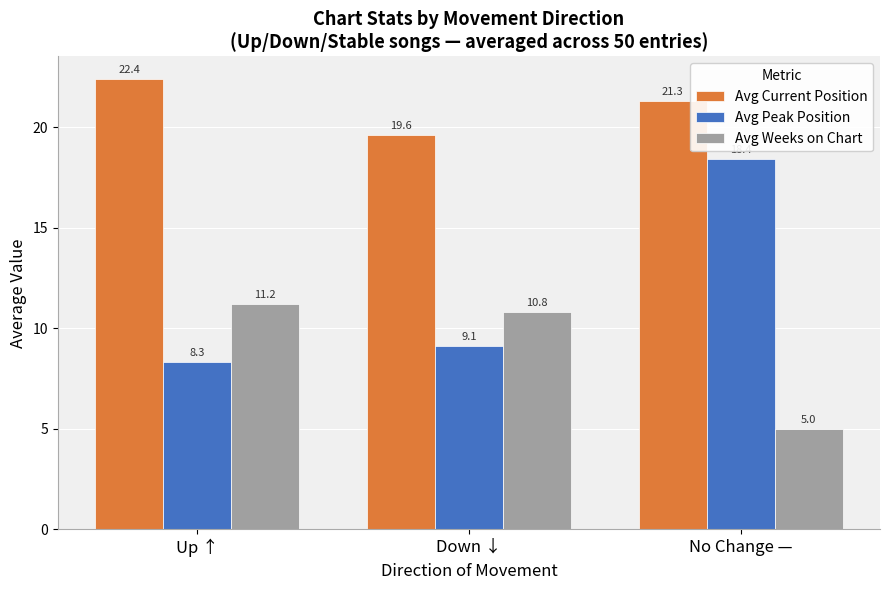

List the series in order of their overall mean, highest first.

Avg Current Position, Avg Peak Position, Avg Weeks on Chart